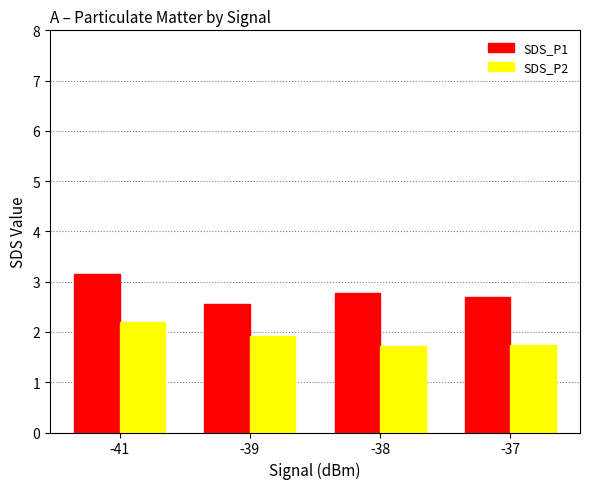

At which category is the sum across all series the highest?

-41